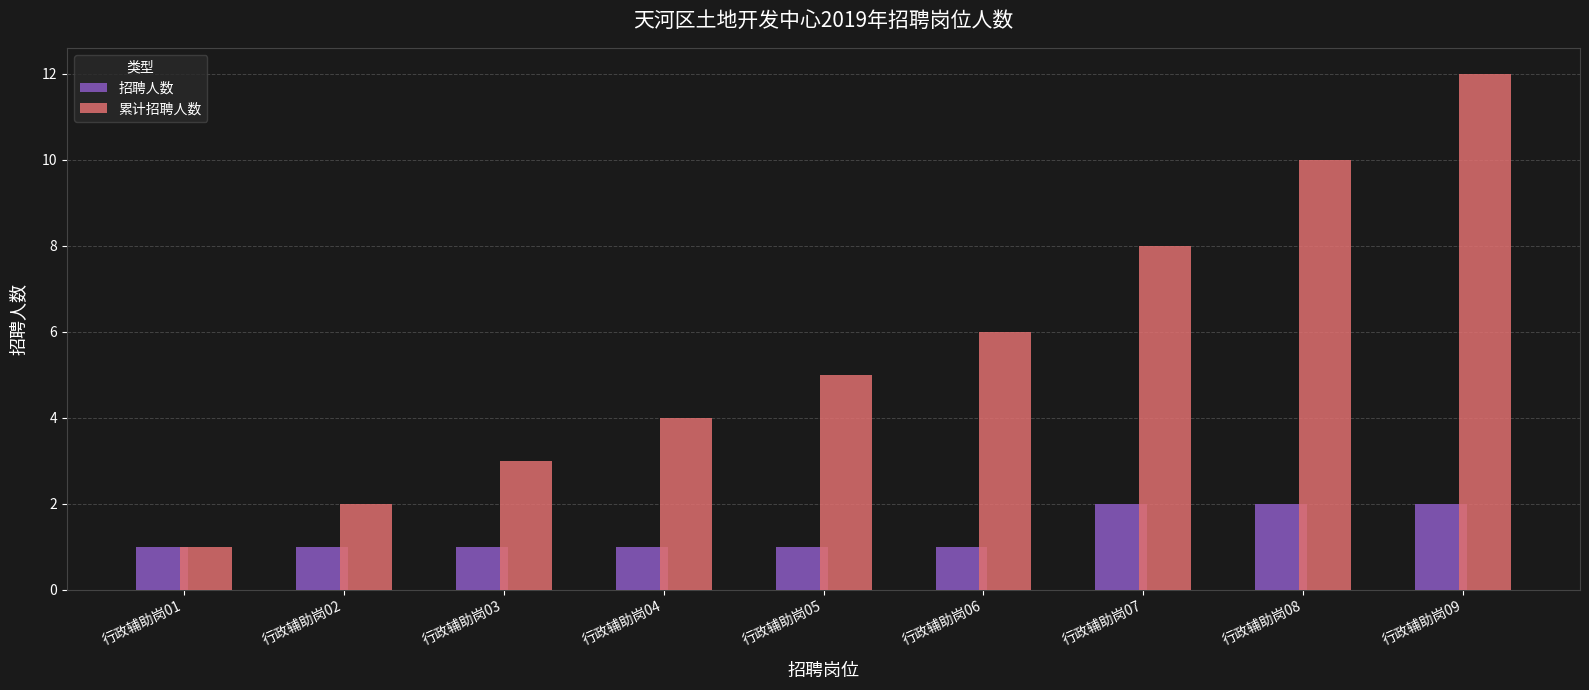

Read the 累计招聘人数 value at 行政辅助岗03, to the nearest 5.

5